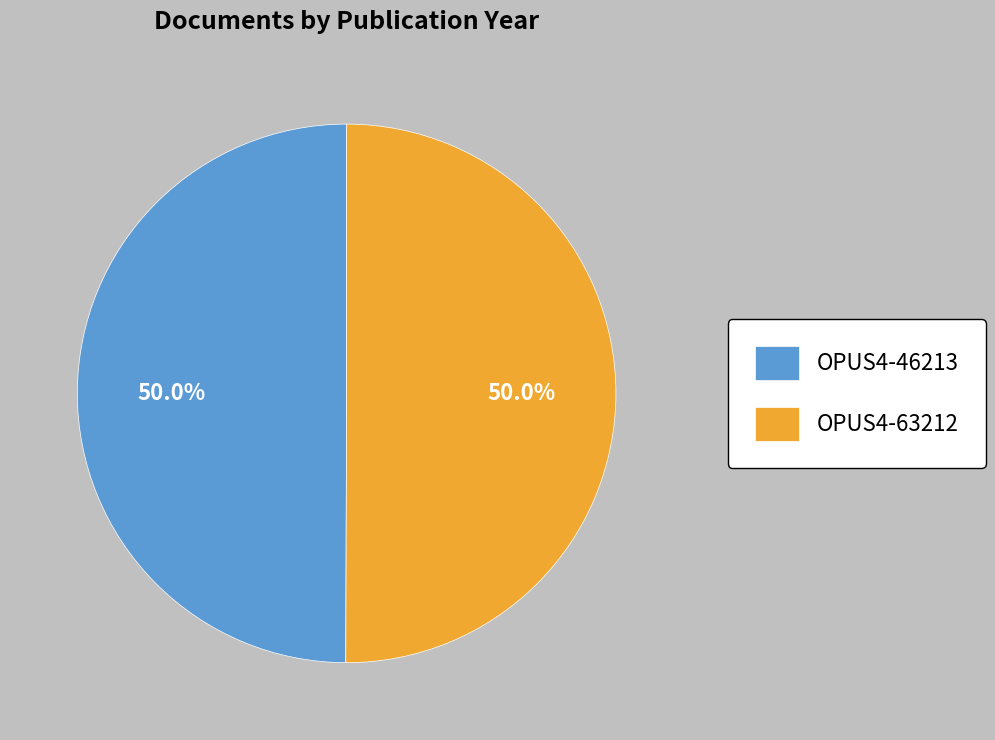

The OPUS4-63212 slice represents 50% of the pie. True or false?

True